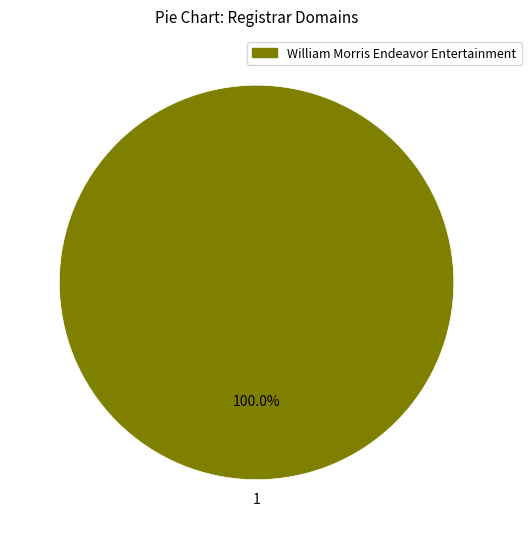

Does any single category account for the majority?

Yes